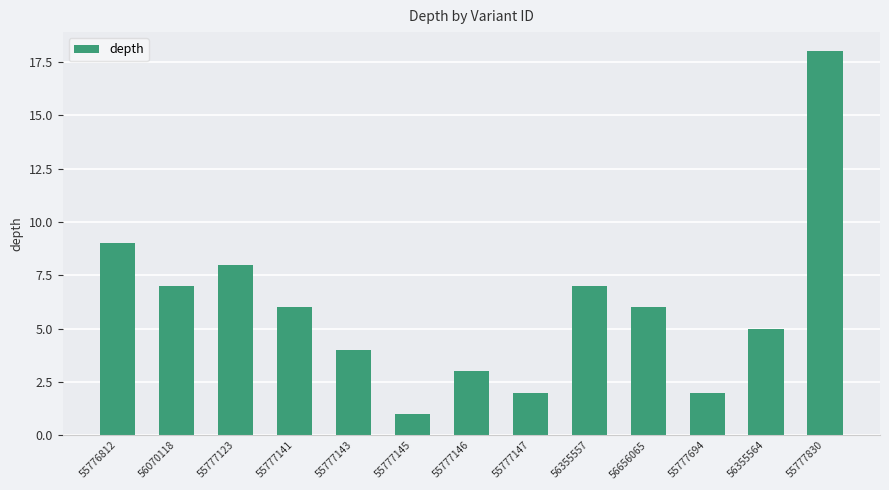

Count the number of data series in this chart.

1